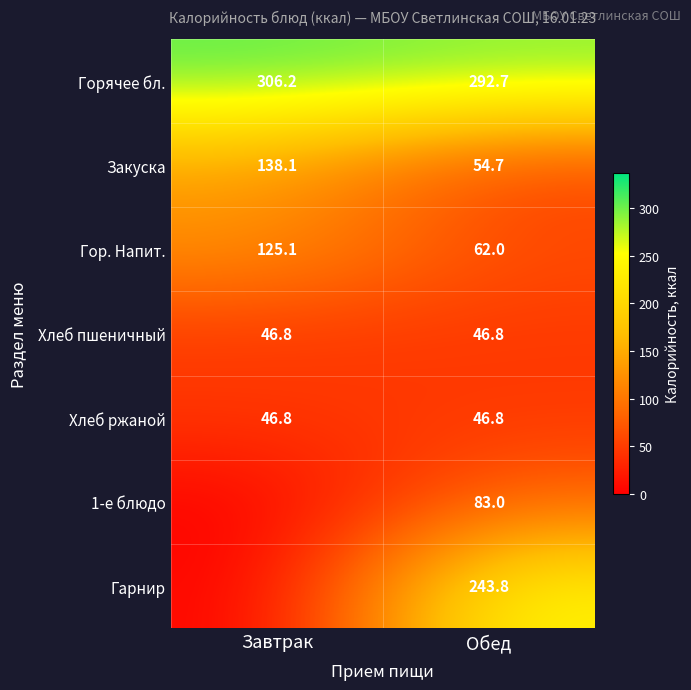

The Горячее бл. series shows 472.4 at Обед. True or false?

False